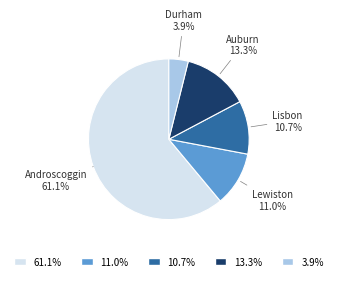

To the nearest percent, what percentage of the pie is Durham?

4%